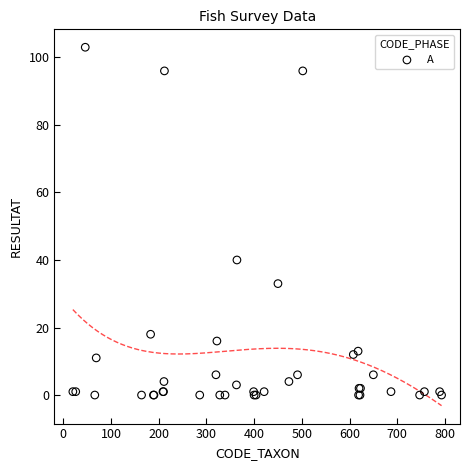

What Y value in the scatter plot is closest to 51?

40